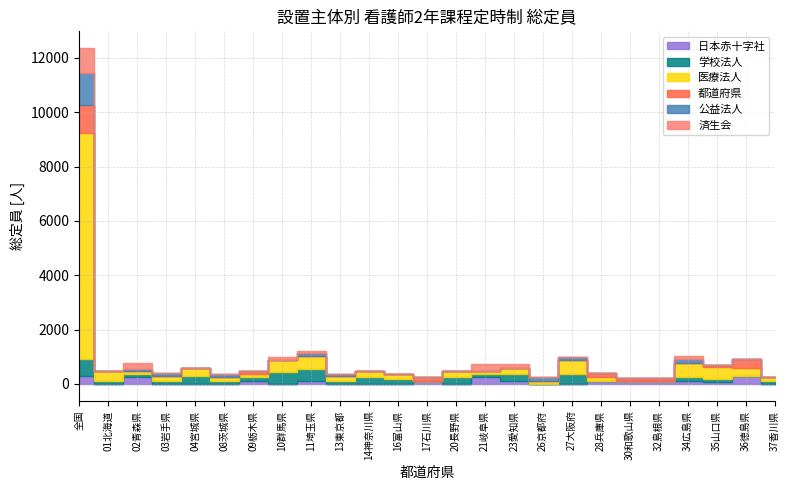

How many series are shown in this chart?

6